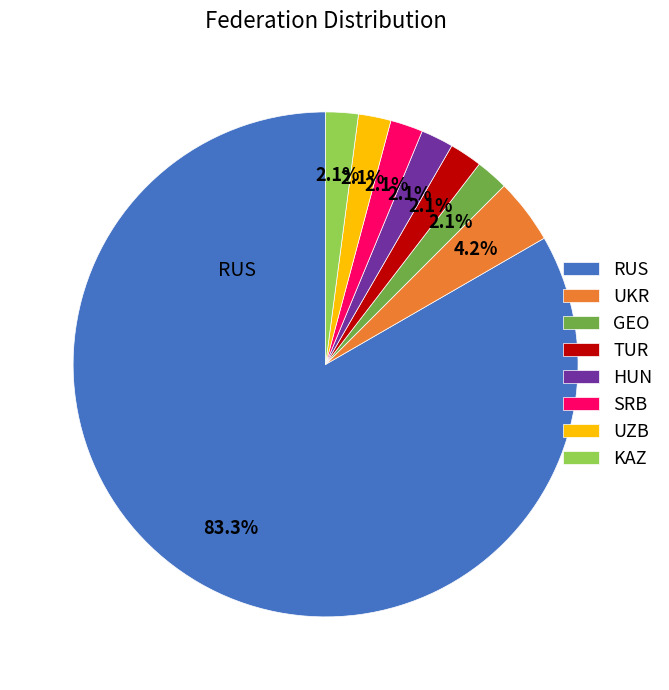

Is there any slice that represents more than half of the pie?

Yes